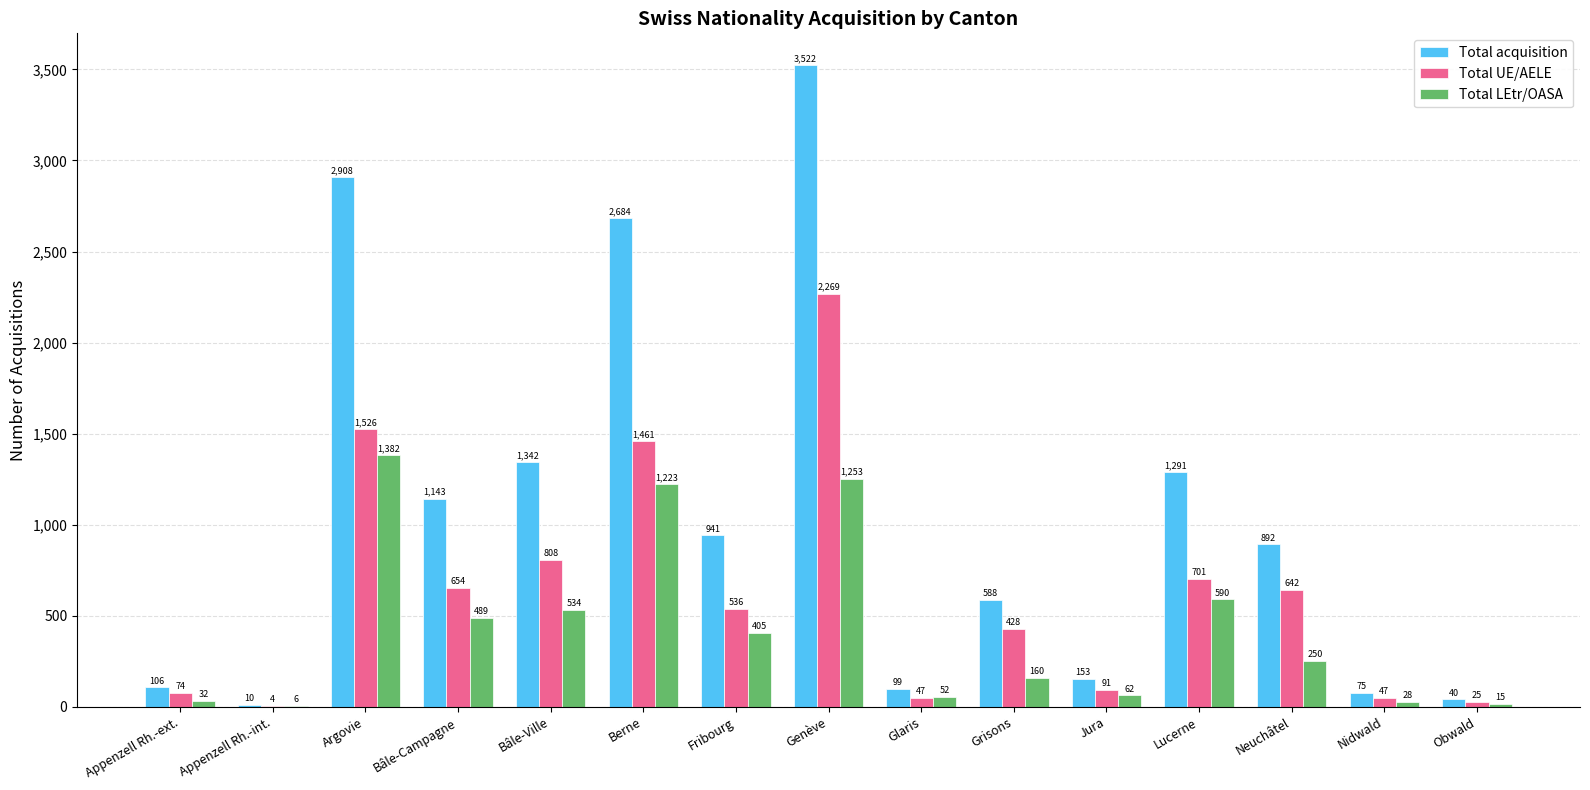

What is the difference between the Total LEtr/OASA values at Genève and Appenzell Rh.-int.?

1247